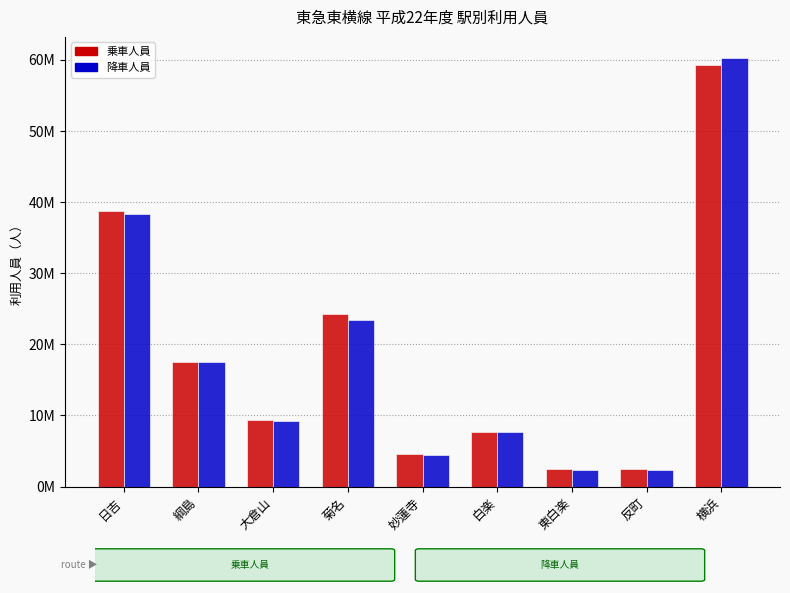

What are all the series names shown in the legend?

乗車人員, 降車人員